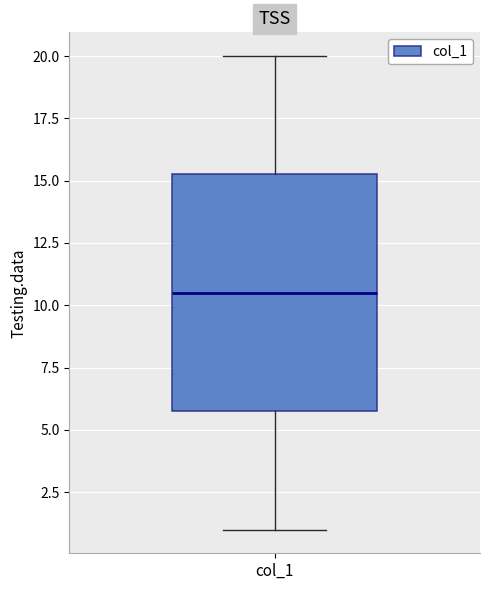

Read this box plot against the y-axis: the position of the median line, the range covered by the box, and the ends of both whiskers. The values are not printed on the chart, so give them approximately, as read against the axis.

median 10.5, box 6.0 to 15.5, whiskers 1.0 to 20.0